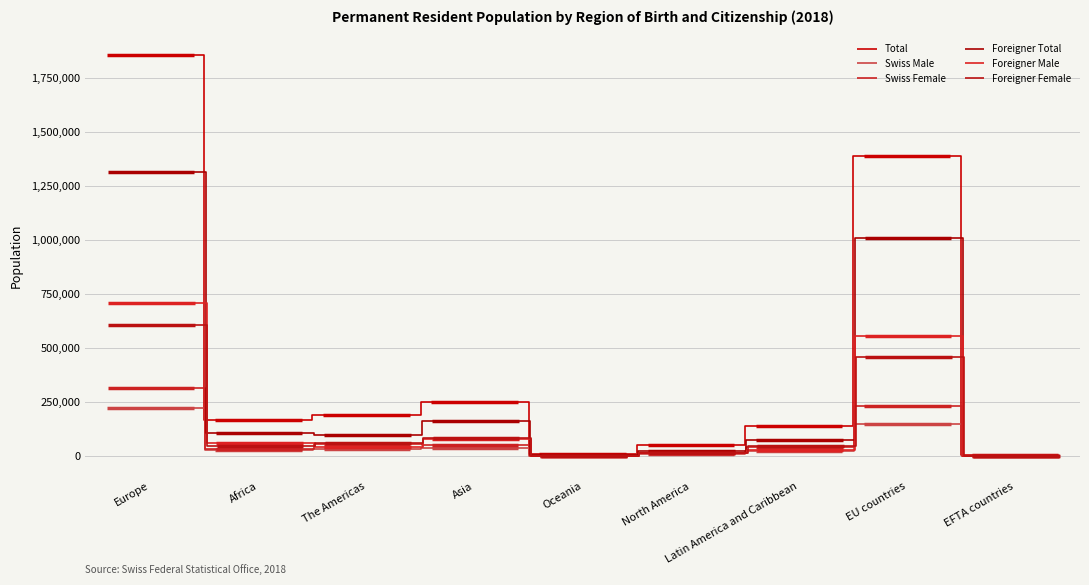

Where is Swiss Female nearest to the value 159089?

EU countries